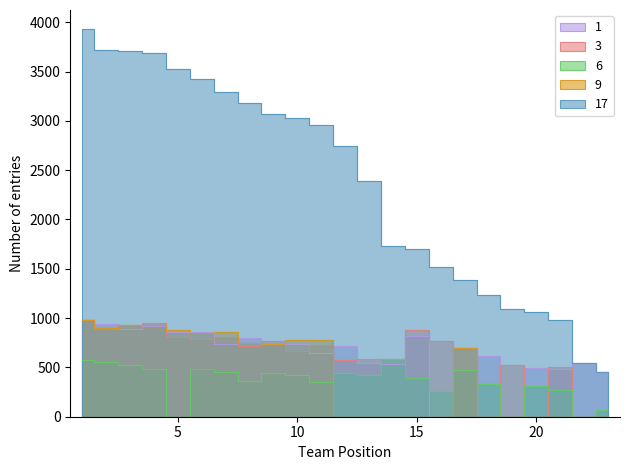

True or false: 3 has a value of 1414 at 7.

False